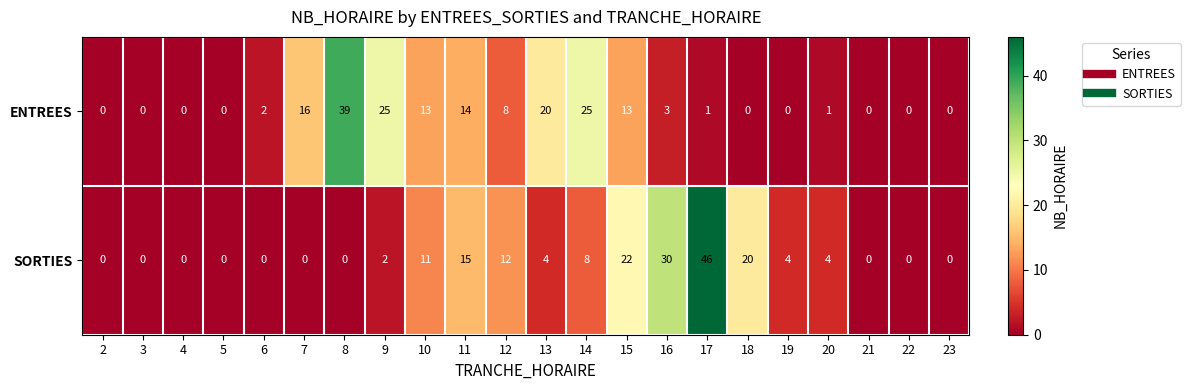

What is the difference between the ENTREES values at 15 and 6?

11